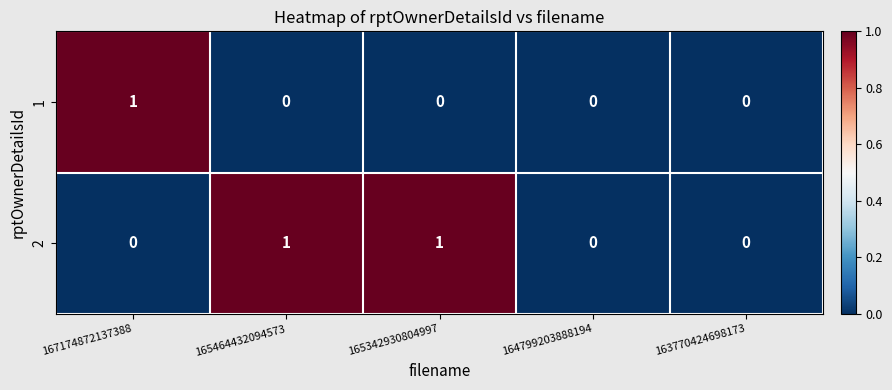

Rank the series by their average value, from lowest to highest.

1, 2